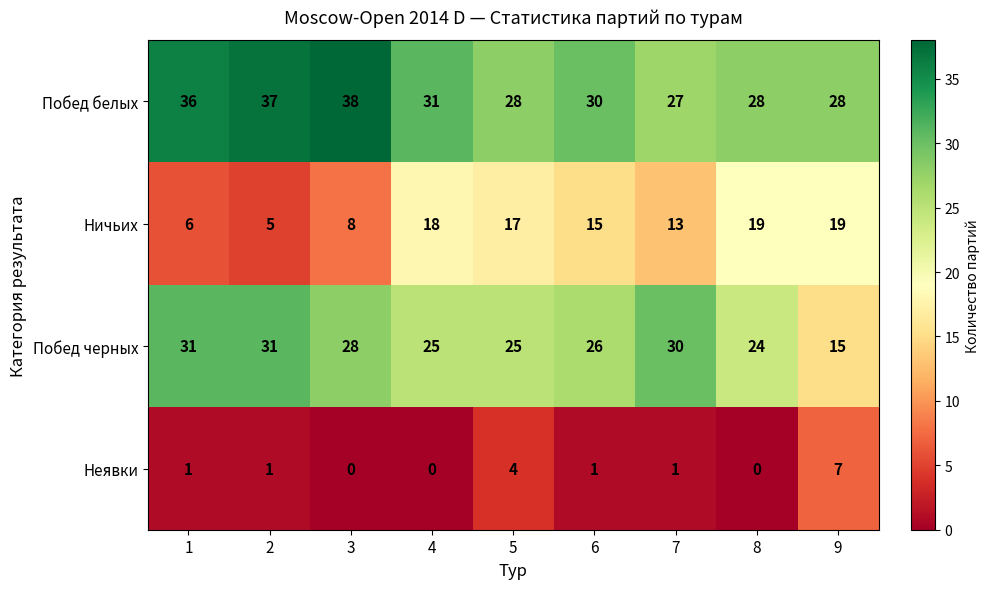

Is it true that Побед белых equals 11 at 2?

False